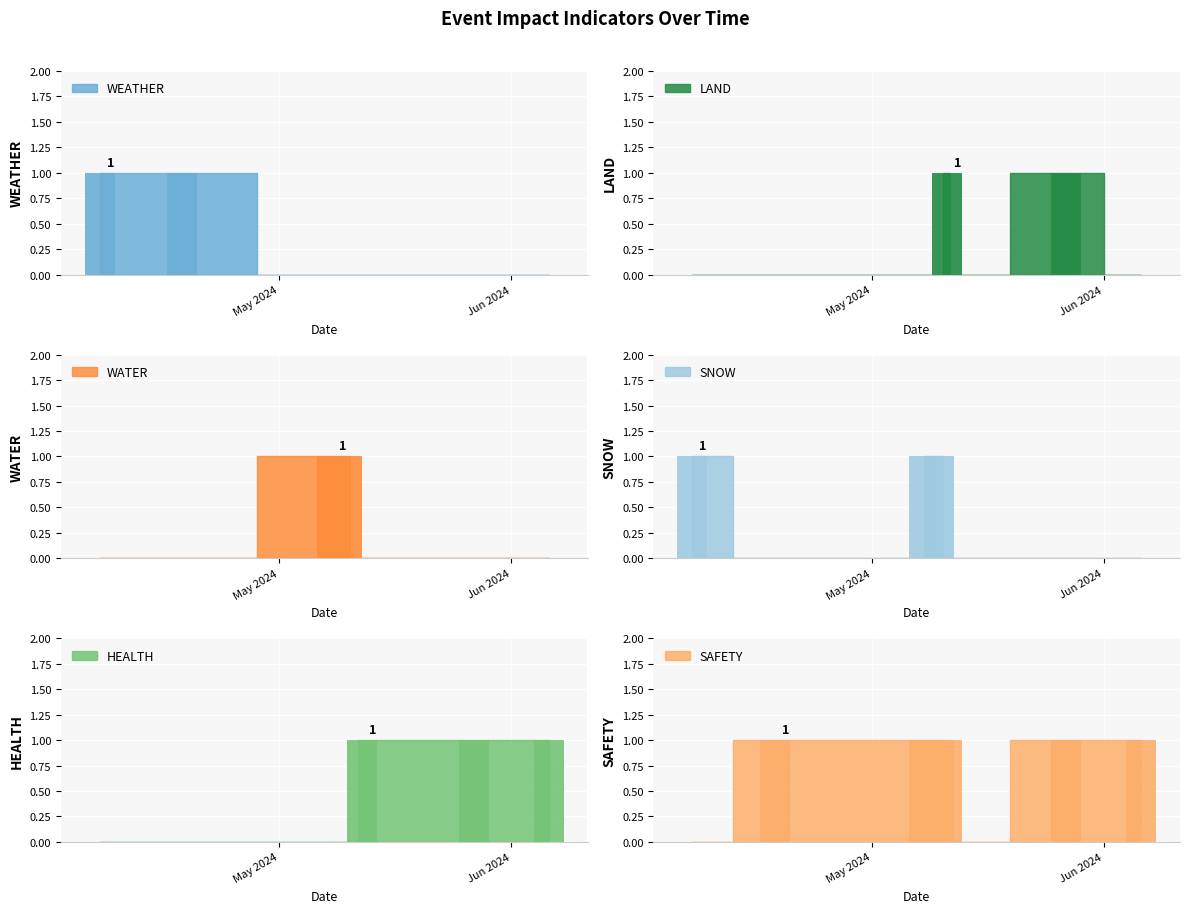

How many data points does each series have?

9